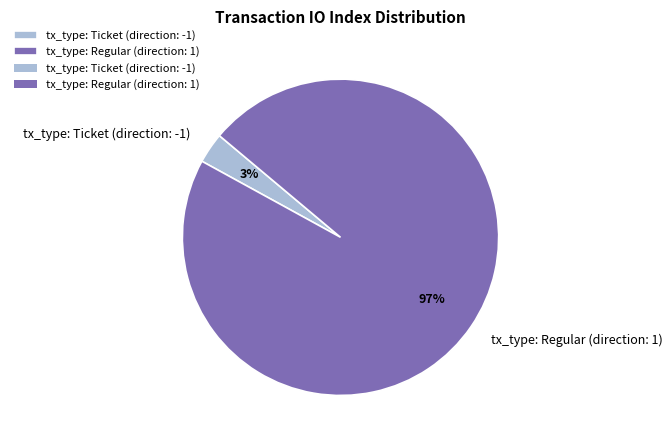

Combined, do tx_type: Regular (direction: 1) and tx_type: Ticket (direction: -1) account for over 50%?

Yes